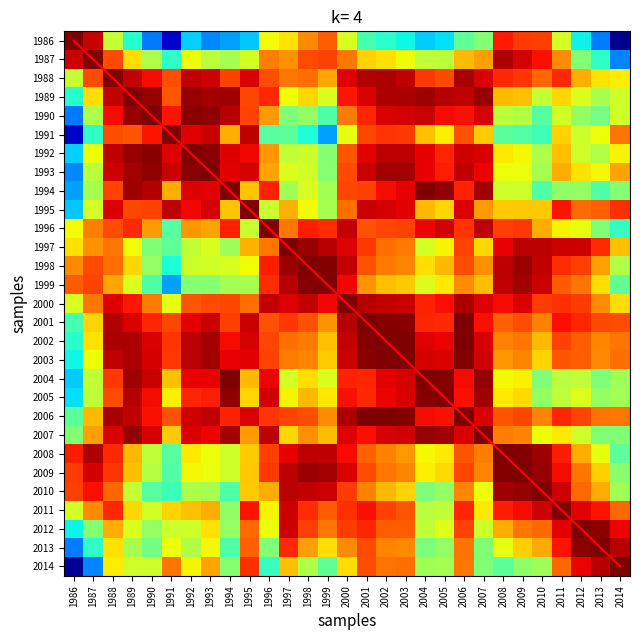

What is the difference between the highest and lowest values at 2004?

17.7